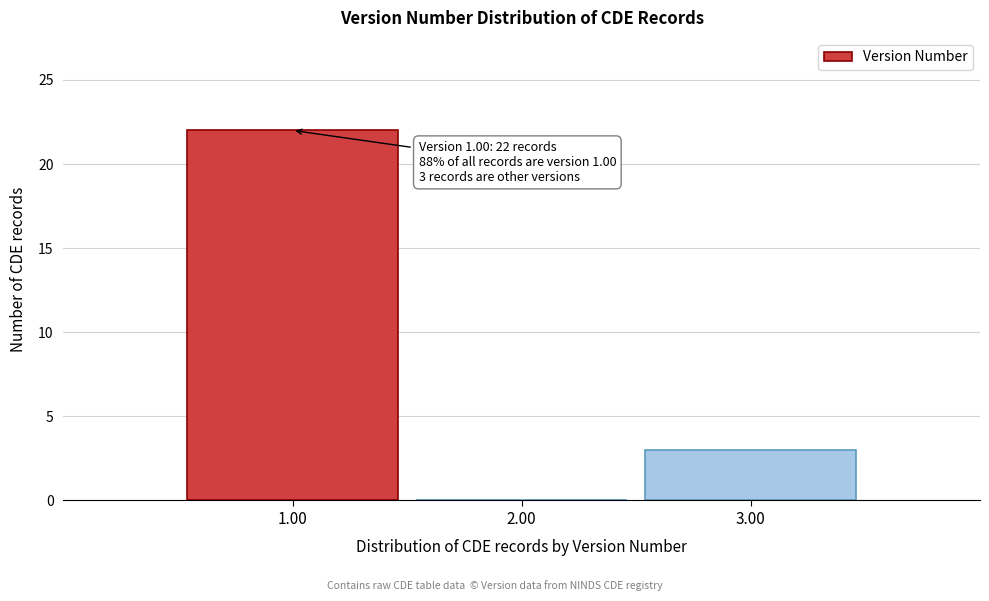

Reading left to right, extract all data points from this chart.

1.00=22	2.00=0	3.00=3